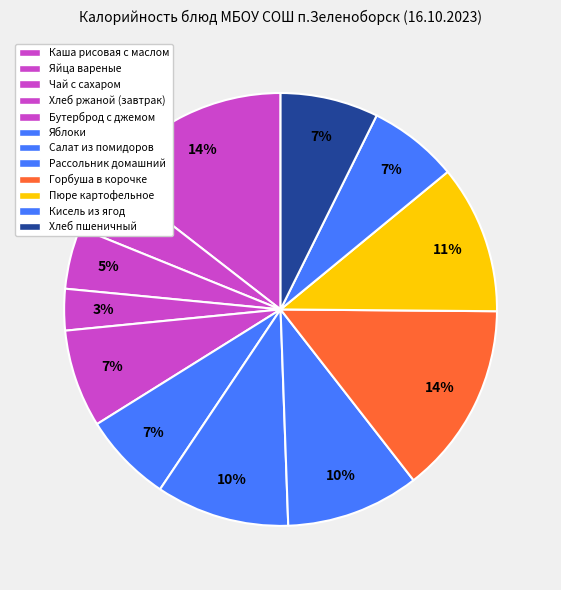

Count the number of slices in the pie.

12